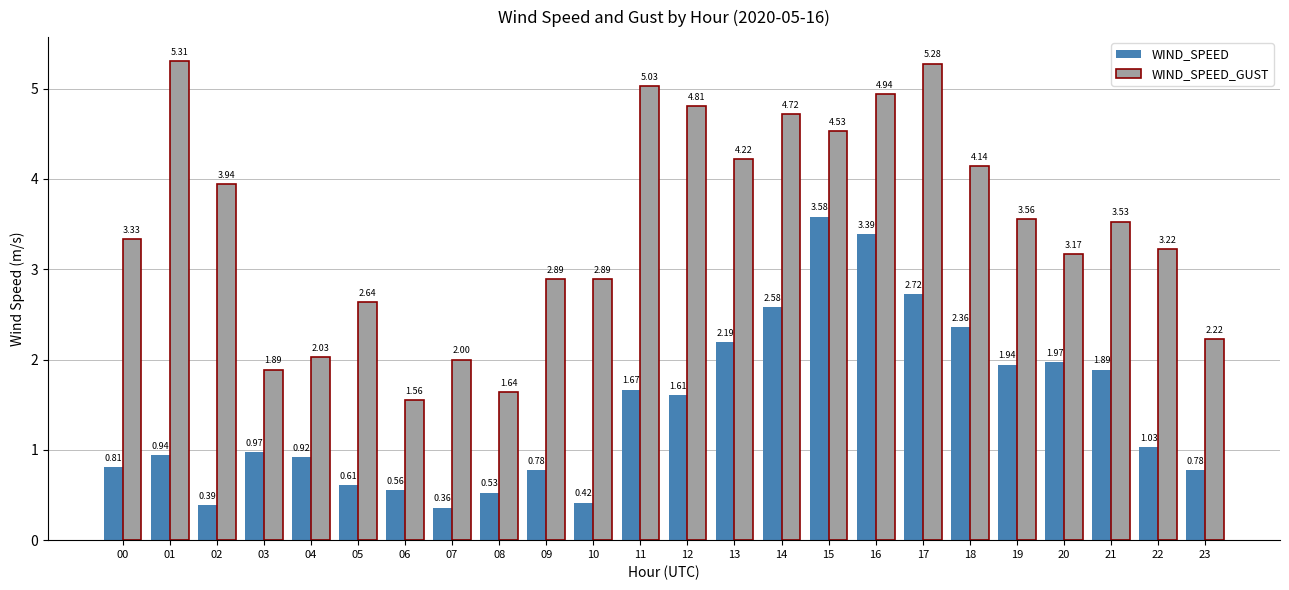

Count the number of data series in this chart.

2